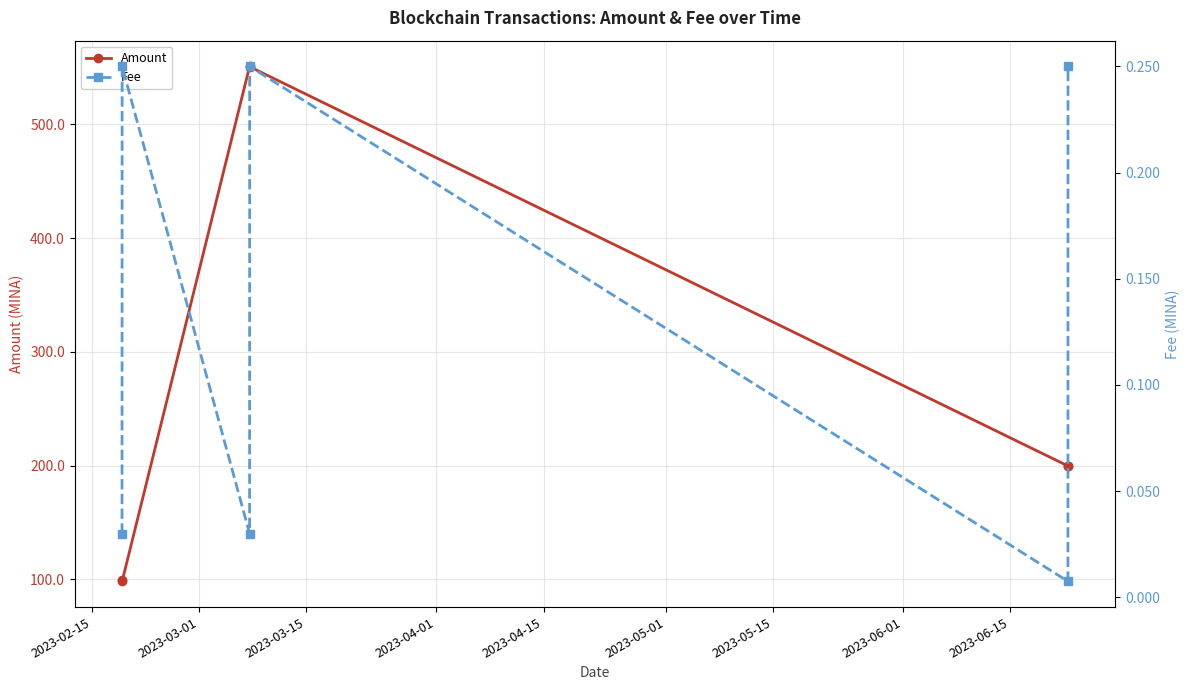

How many categories are shown in the chart?

6